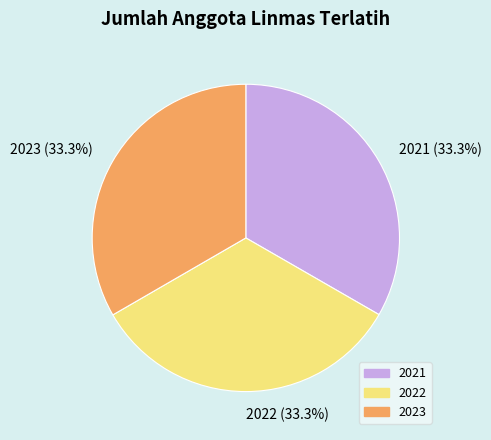

Approximately how many times larger is the value at 2022 compared to 2021?

1.0